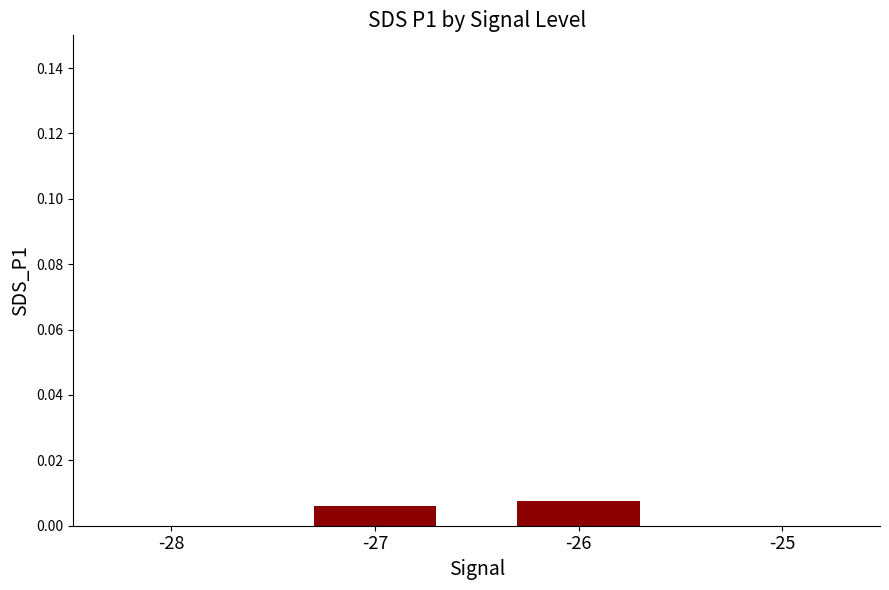

Is it true that the value at -26 is 0.0?

True